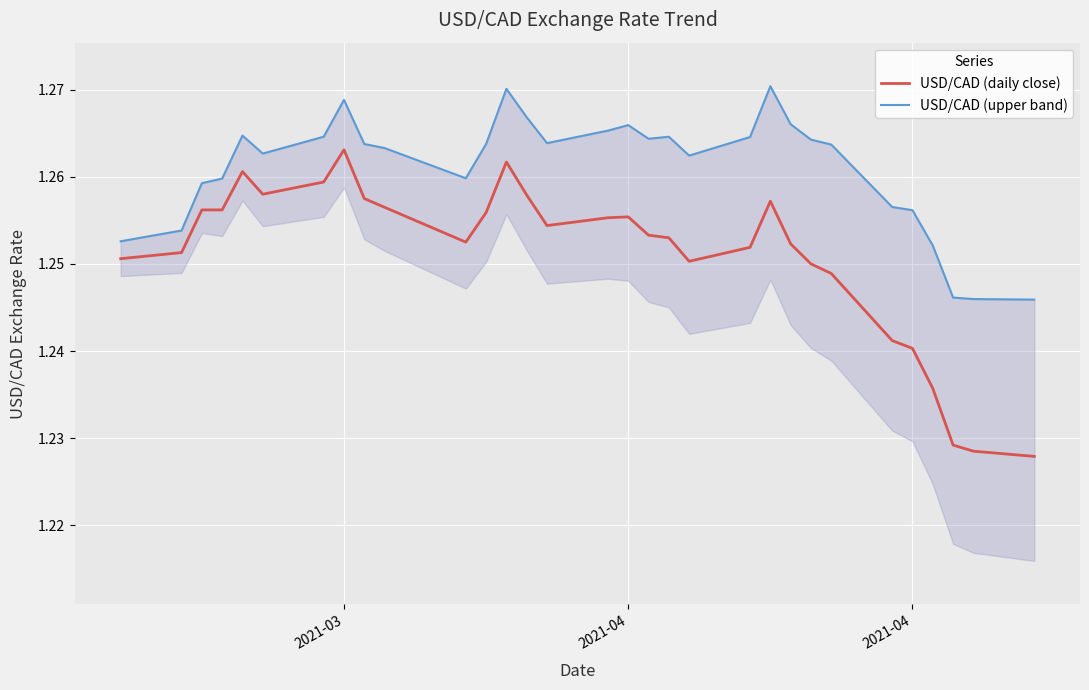

At which category is the sum across all series the highest?

2021-03